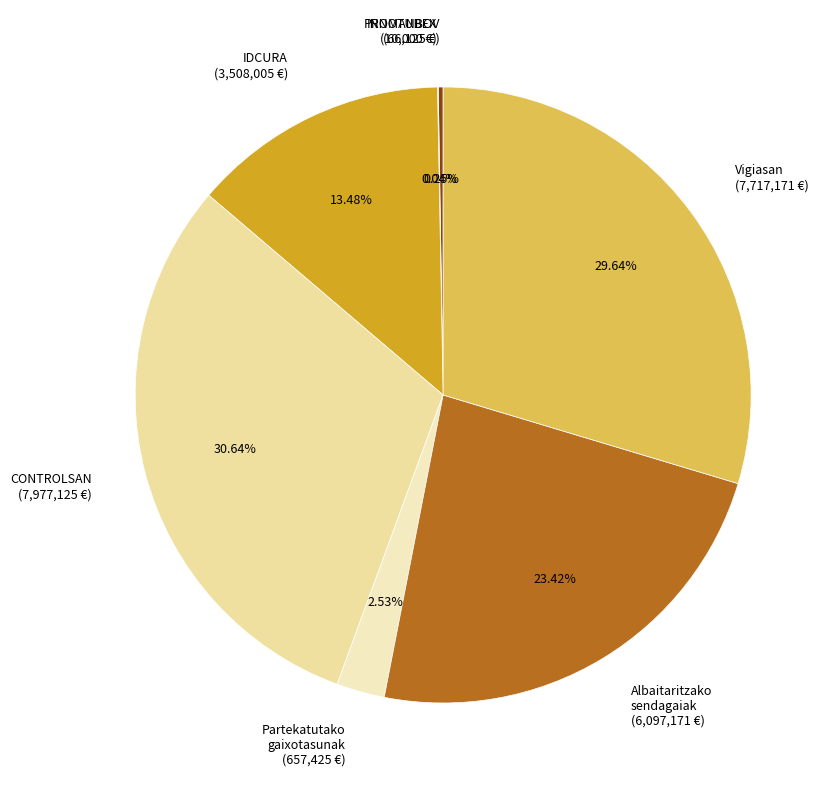

Is there any slice that represents more than half of the pie?

No